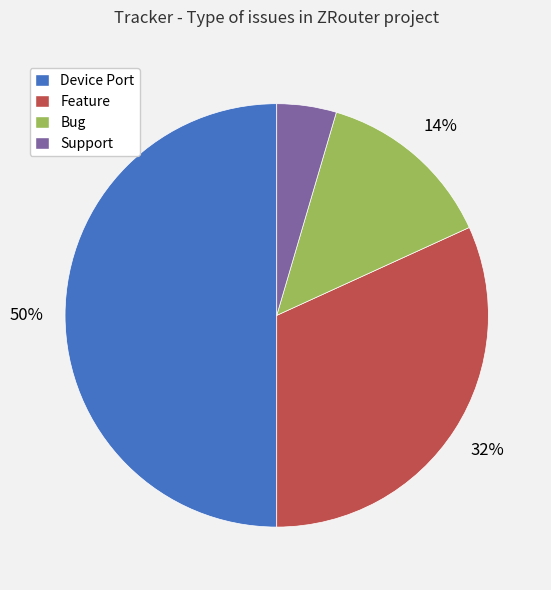

True or false: Feature accounts for 32% of the total.

True